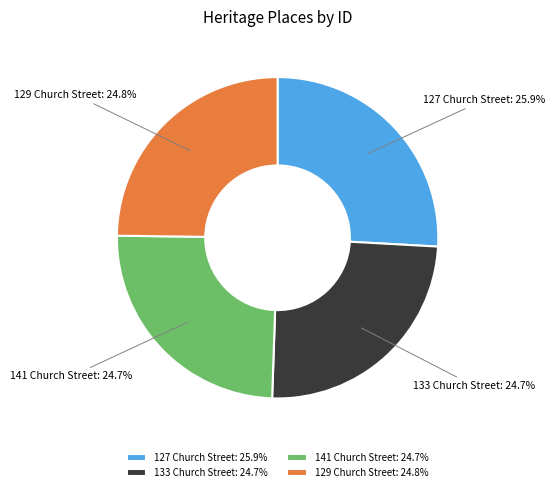

To the nearest percent, what percentage of the pie is 141 Church Street?

25%